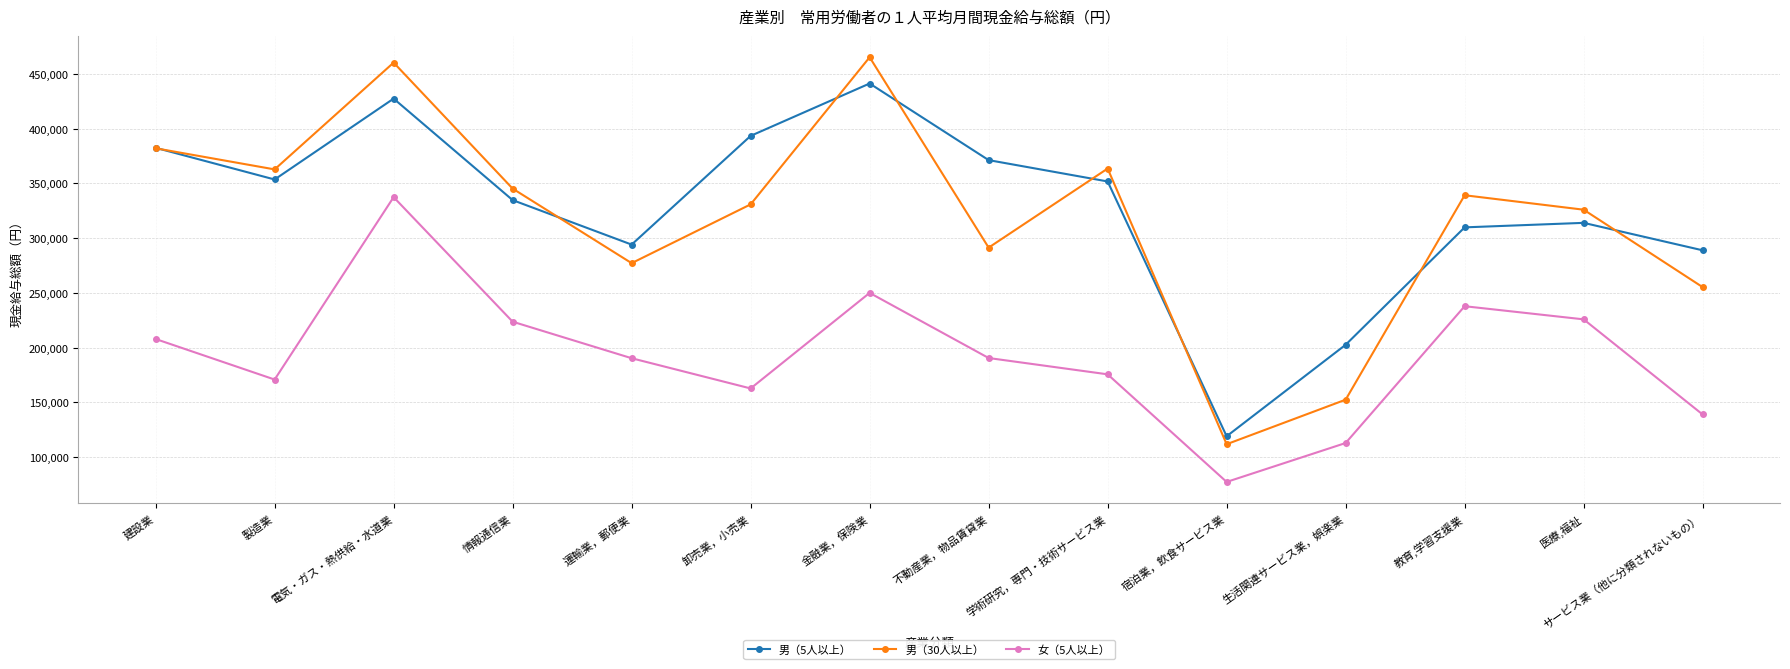

What is the label of the 1st point from the right?

サービス業（他に分類されないもの）